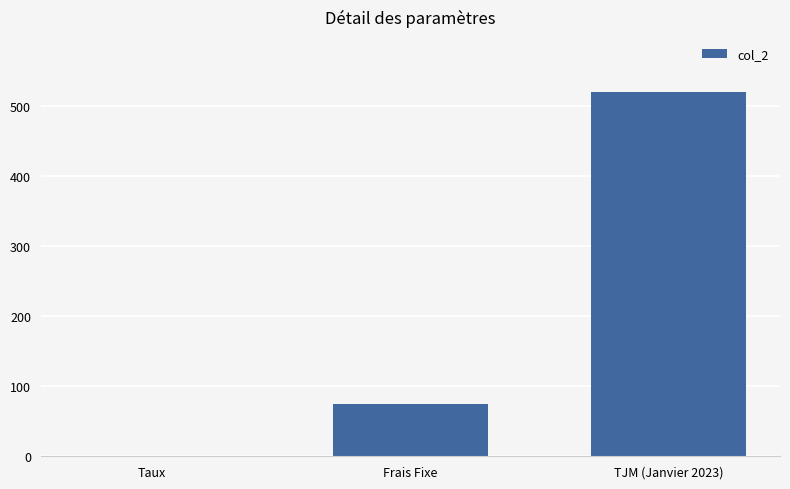

Count the number of data series in this chart.

1